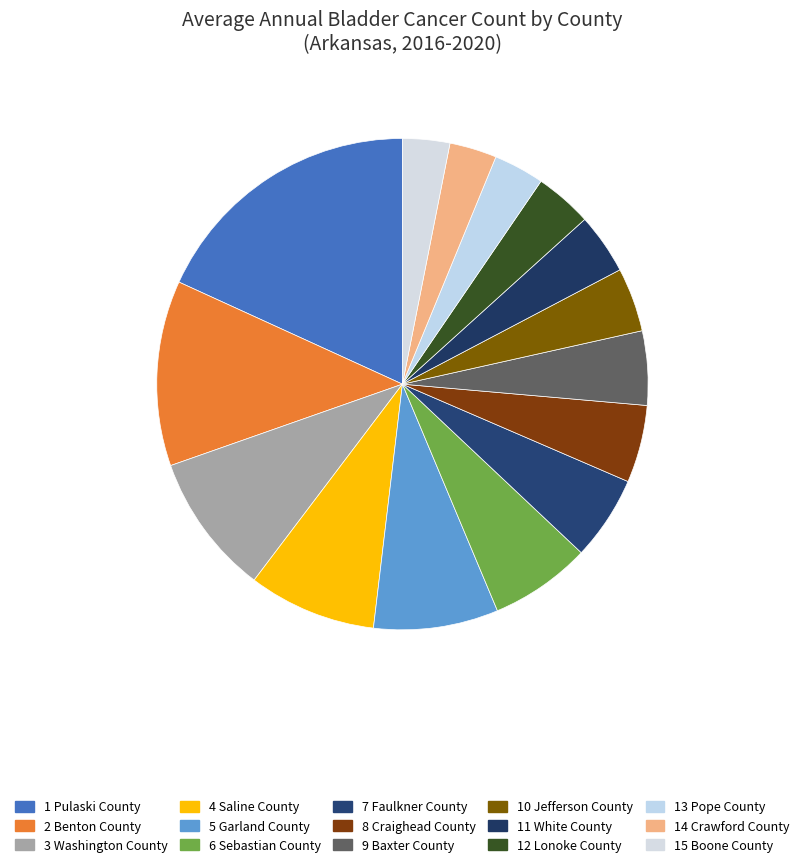

How many segments does this pie chart have?

15